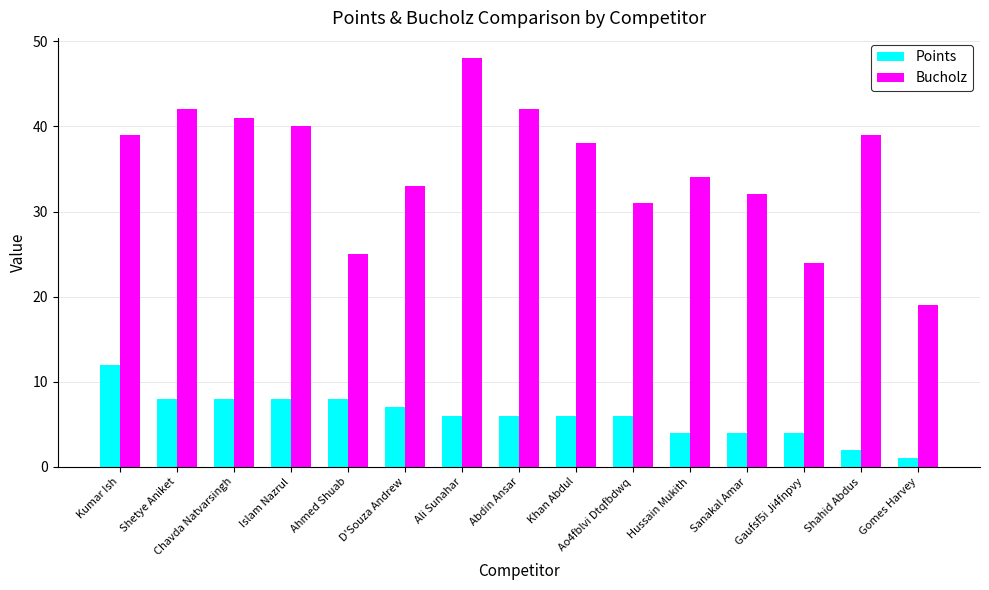

List the series in order of their overall mean, highest first.

Bucholz, Points